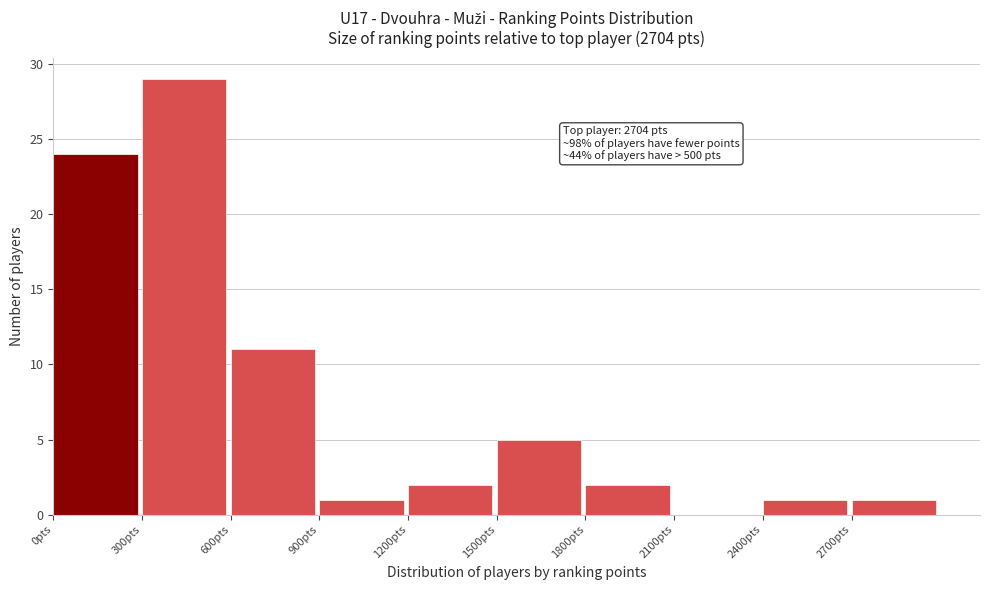

Over which range of the x-axis is the bar tallest?

300 to 600